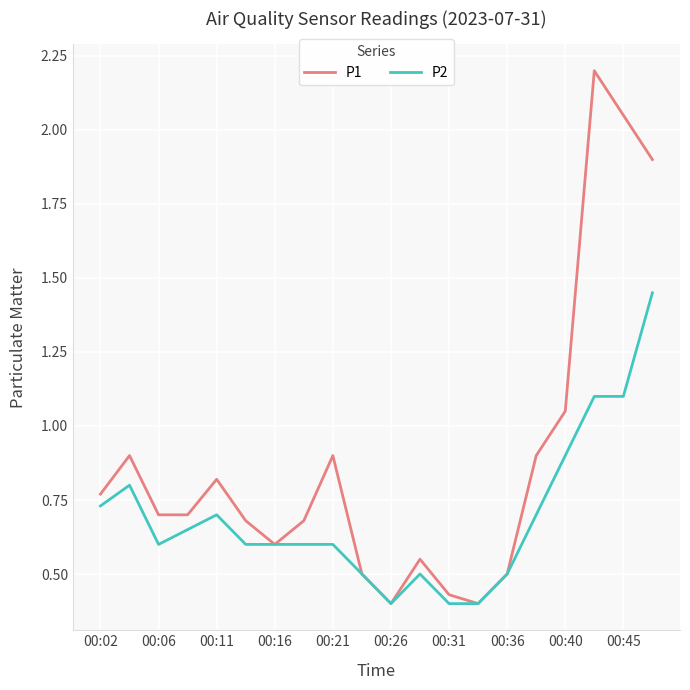

Which series has the largest total across all categories?

P1